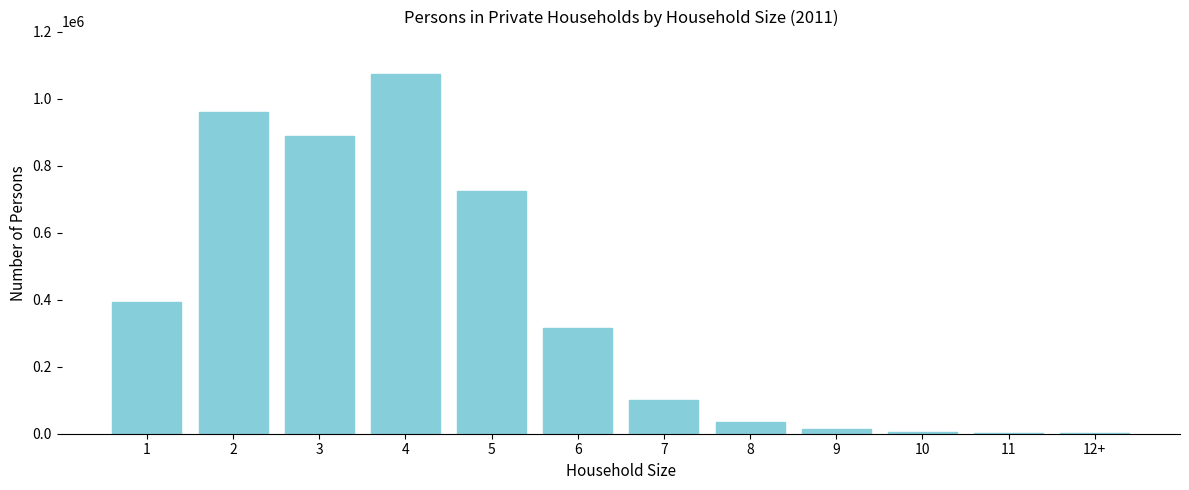

Approximately how many times larger is the value at 5 compared to 2?

0.8